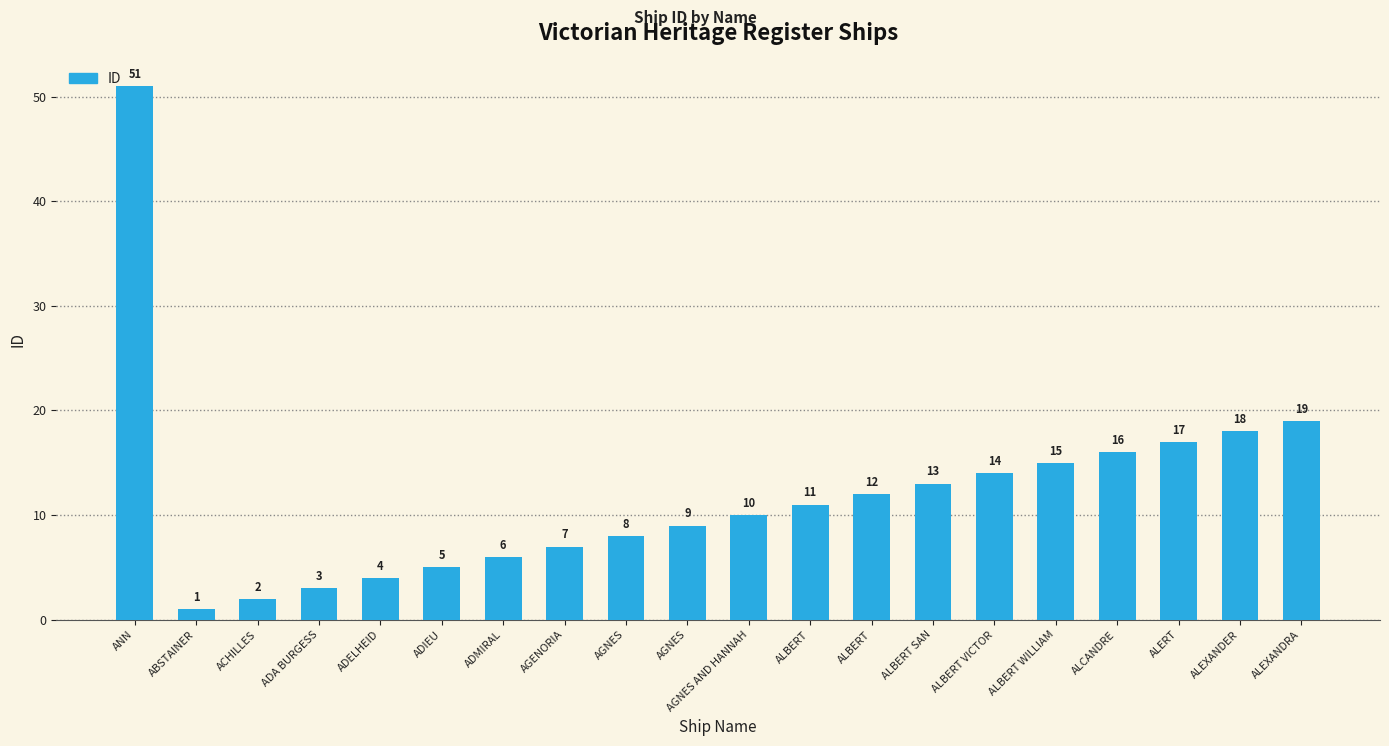

Which category has the lowest value across all series?

ABSTAINER